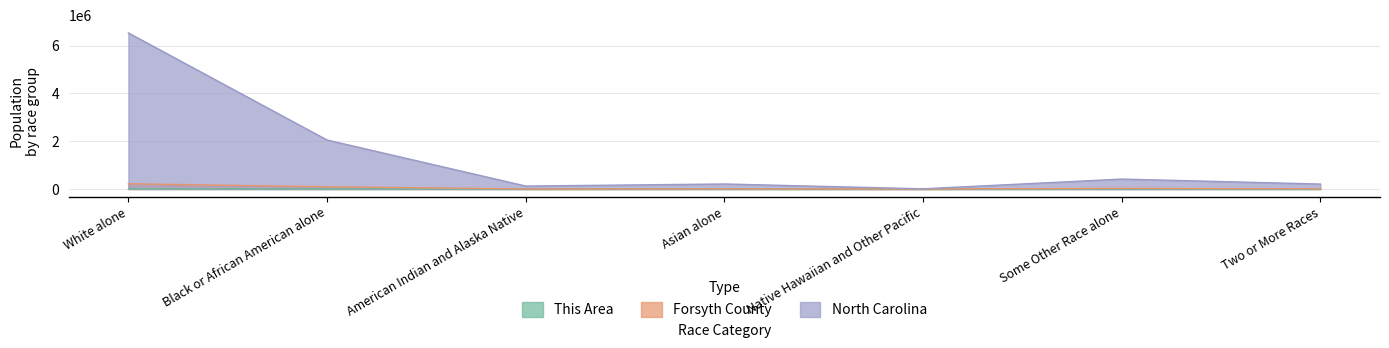

The North Carolina series shows 414030 at Some Other Race alone. True or false?

True